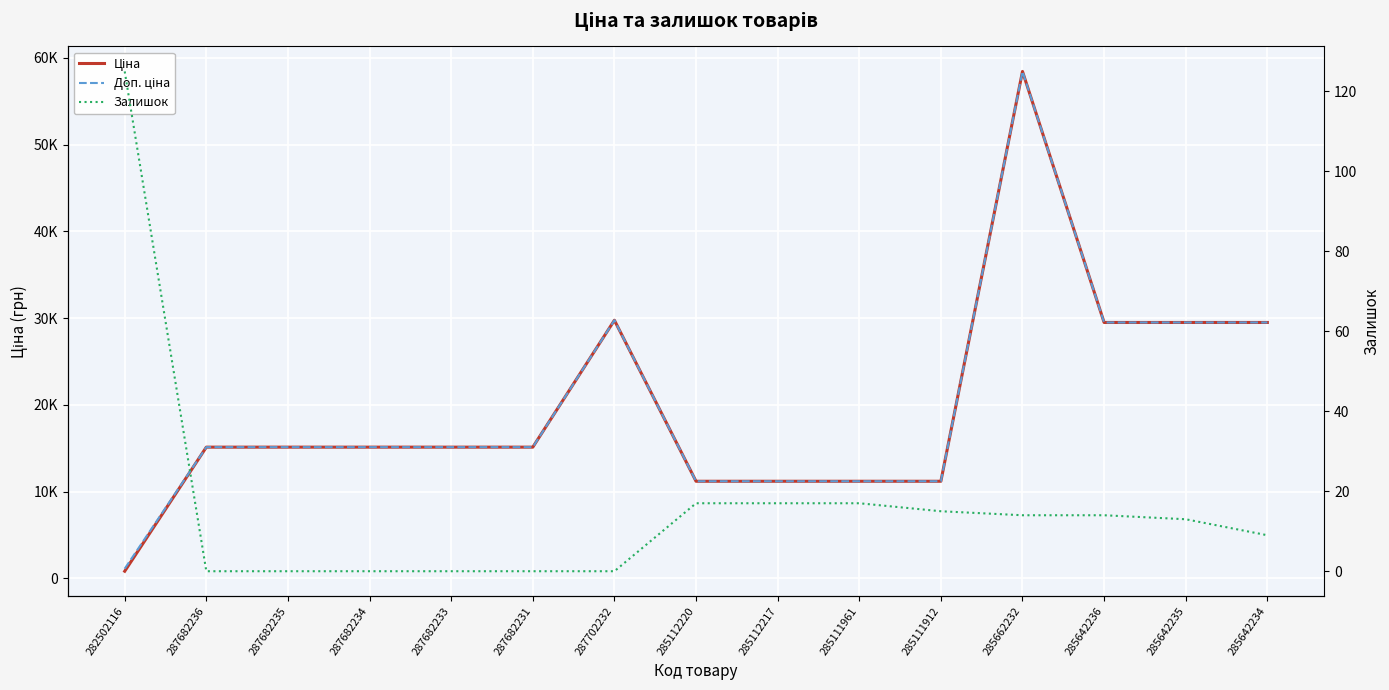

What is the difference between the maximum and second lowest values in the Ціна series?

47238.4